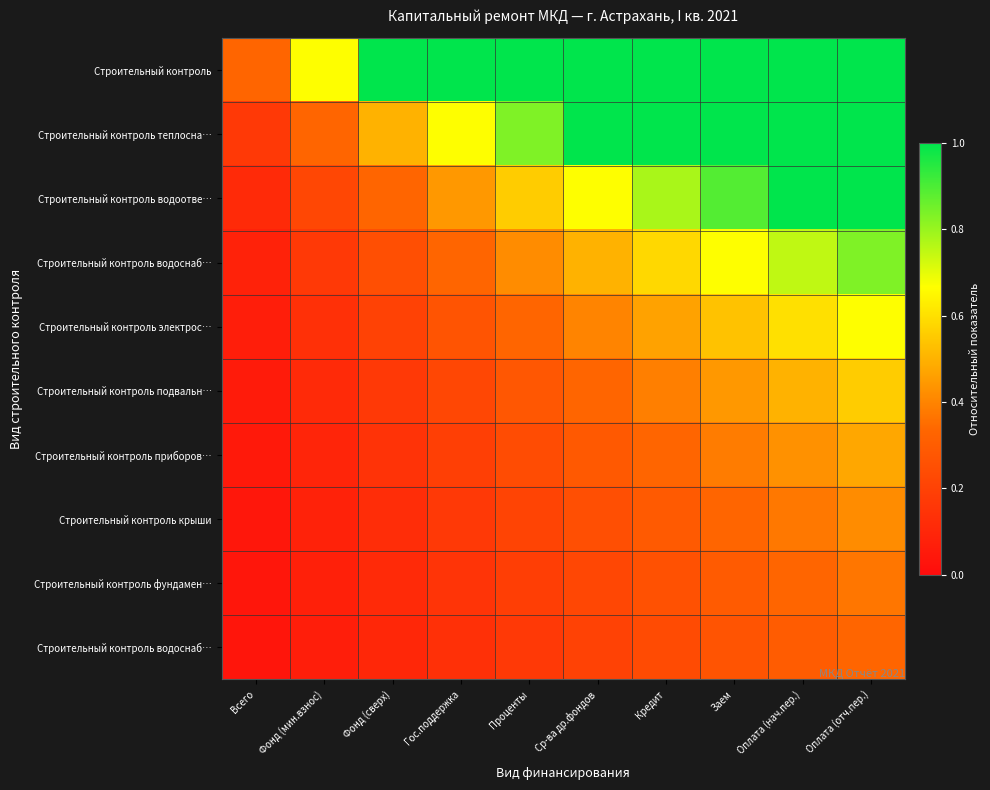

At how many categories does at least one series exceed 0?

10